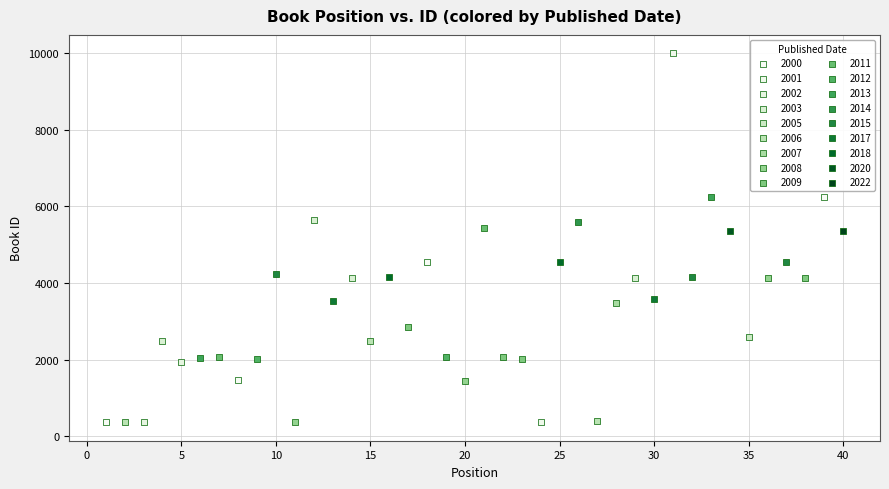

What are all the series names shown in the legend?

2000, 2001, 2002, 2003, 2005, 2006, 2007, 2008, 2009, 2011, 2012, 2013, 2014, 2015, 2017, 2018, 2020, 2022